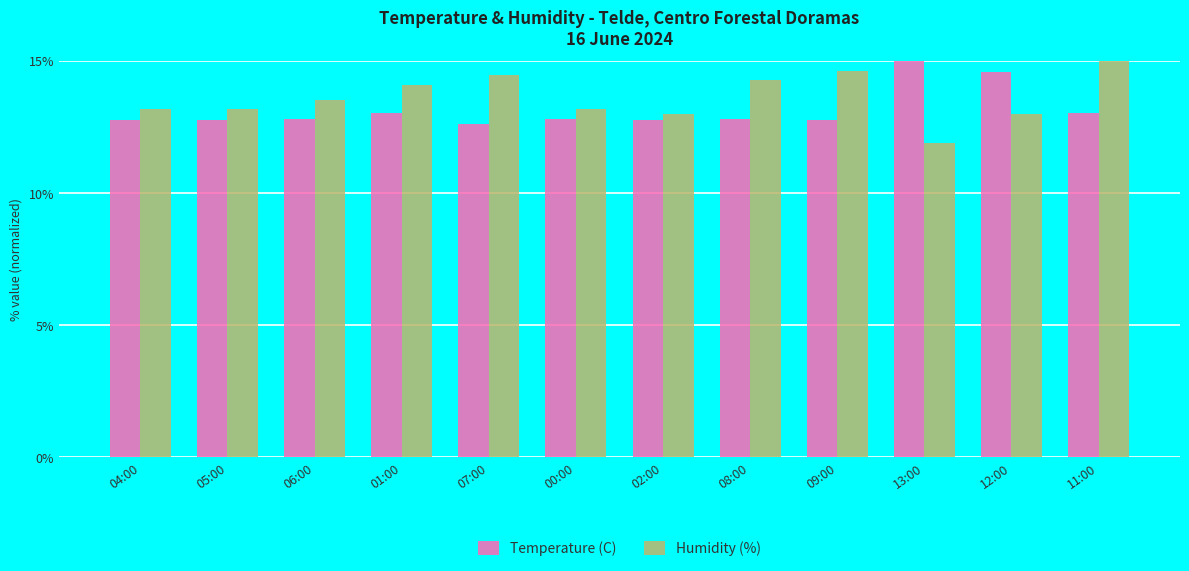

Reading left to right, list all the values displayed in this chart.

Temperature (C): 12.7	12.7	12.8	13.0	12.6	12.8	12.7	12.8	12.7	15.0	14.6	13.0
Humidity (%): 13.2	13.2	13.5	14.1	14.5	13.2	13.0	14.3	14.6	11.9	13.0	15.0